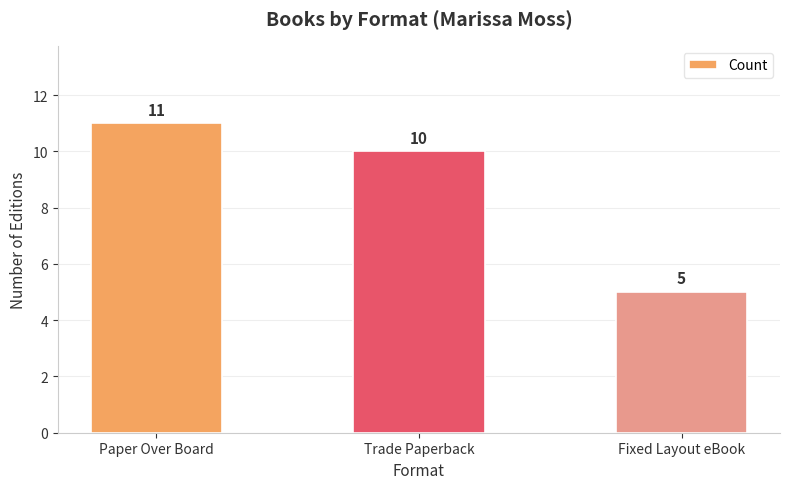

What is the sum of the values at Trade Paperback and Paper Over Board?

21